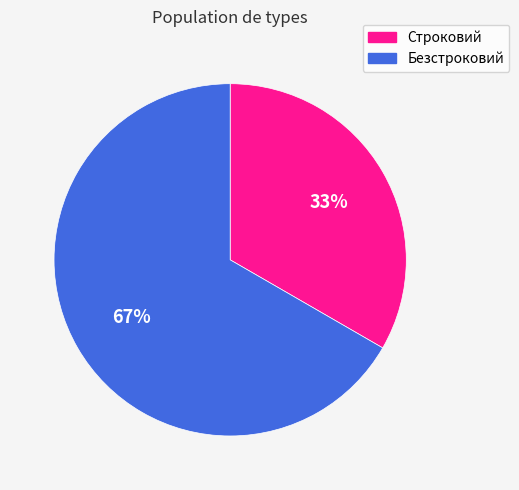

To the nearest percent, what is the combined percentage of Безстроковий and Строковий?

100%